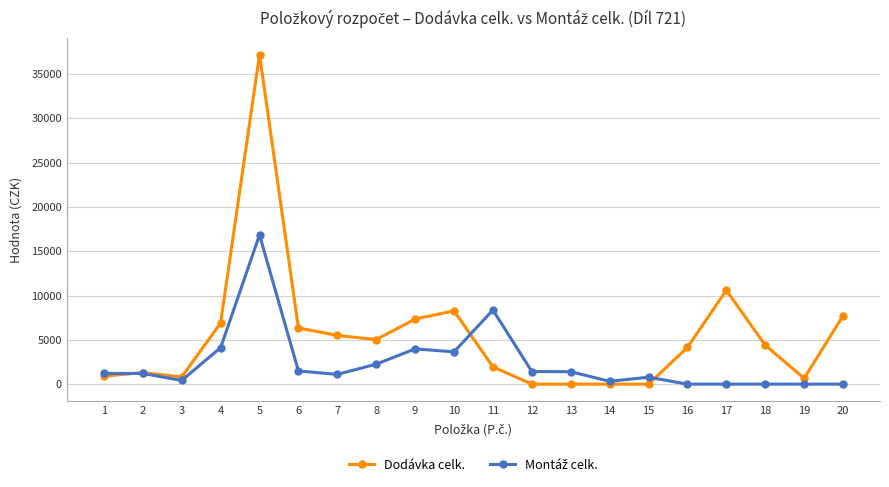

True or false: Dodávka celk. has more than 2 points higher than both neighbors.

True